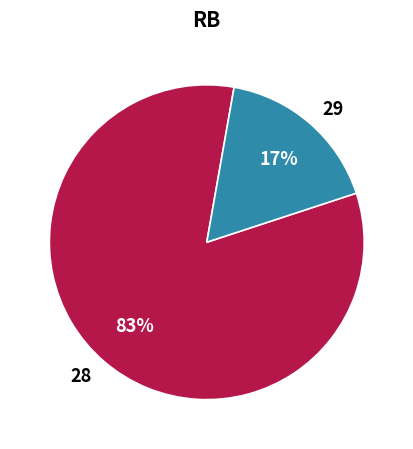

Is there a majority slice in this chart?

Yes